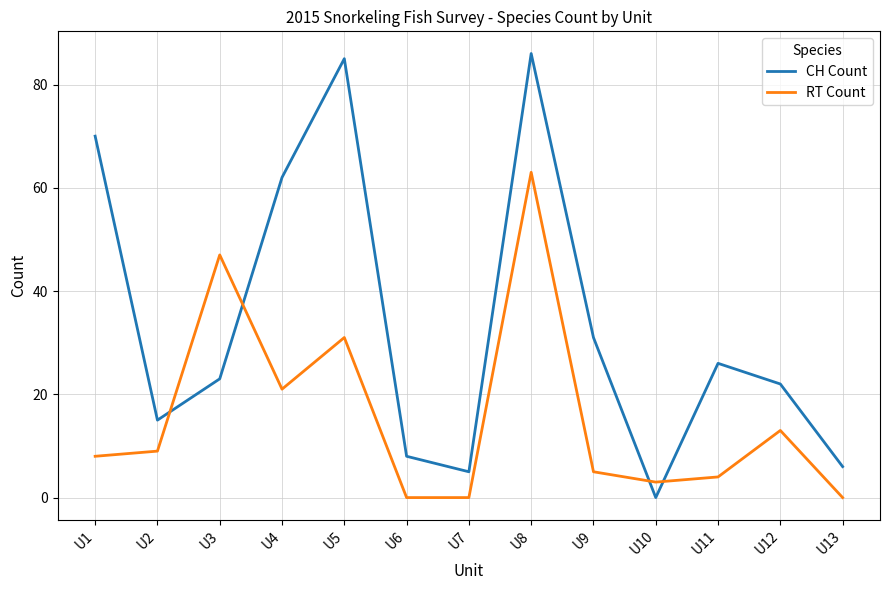

What value does the CH Count series have at U4, to the nearest 5?

60